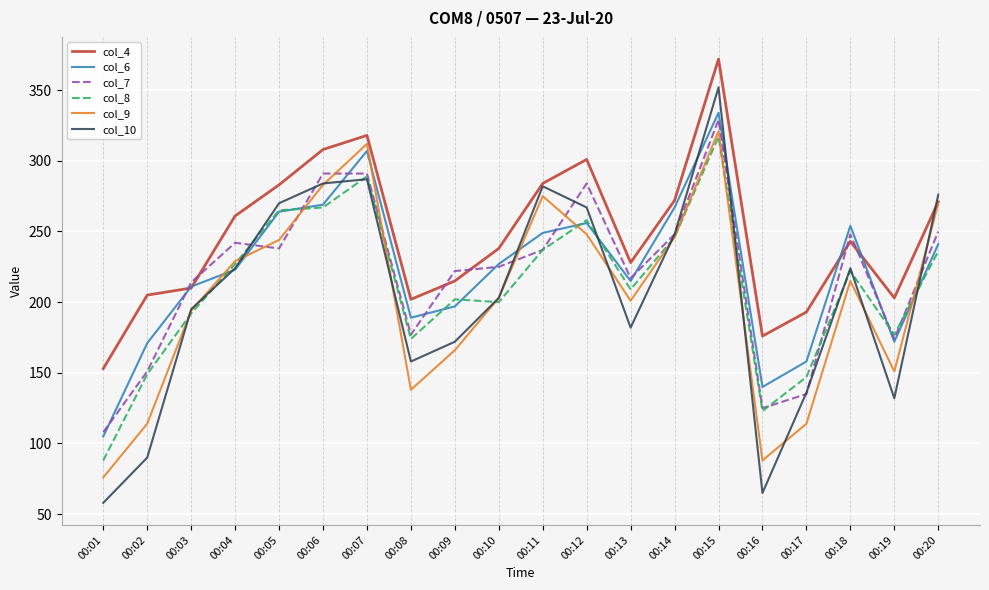

What is the spread (max minus min) of values at 00:18?

39